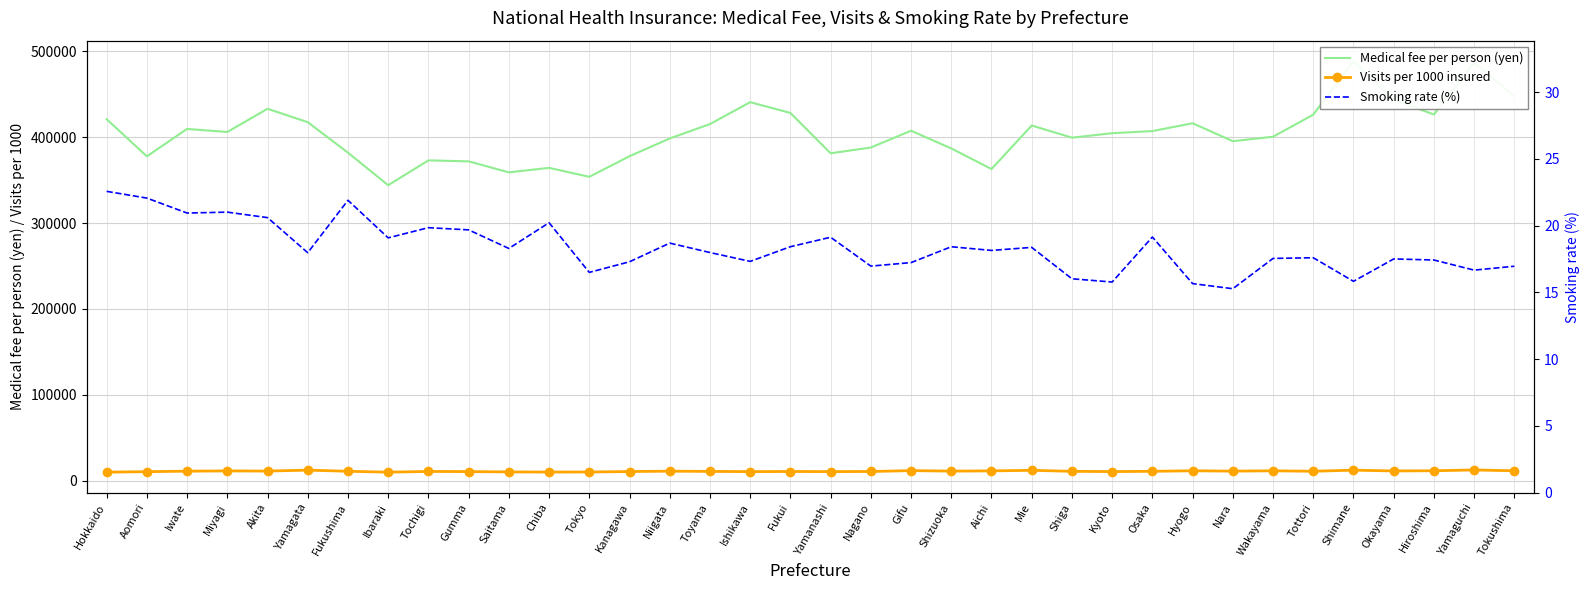

What is the value of the Smoking rate (%) point at the 16th from the left?

18.0